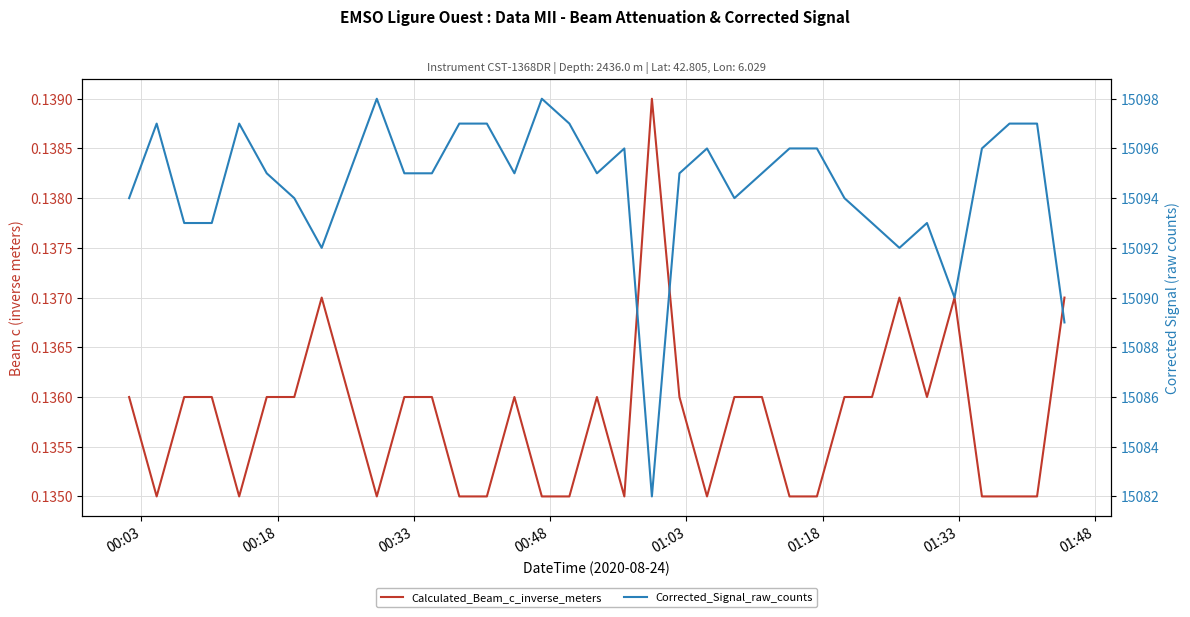

Rank the series by their average value, from highest to lowest.

Corrected_Signal_raw_counts, Calculated_Beam_c_inverse_meters